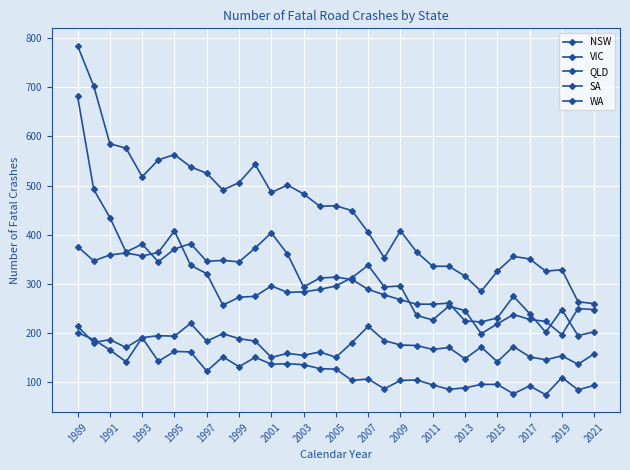

True or false: NSW and WA intersect in this chart.

False